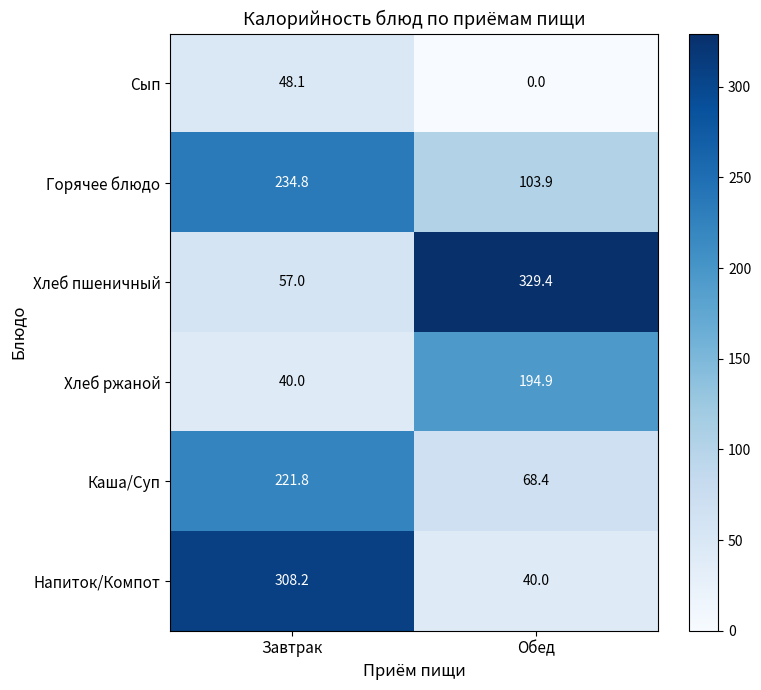

What is the approximate value of Хлеб пшеничный at Завтрак?

57.0